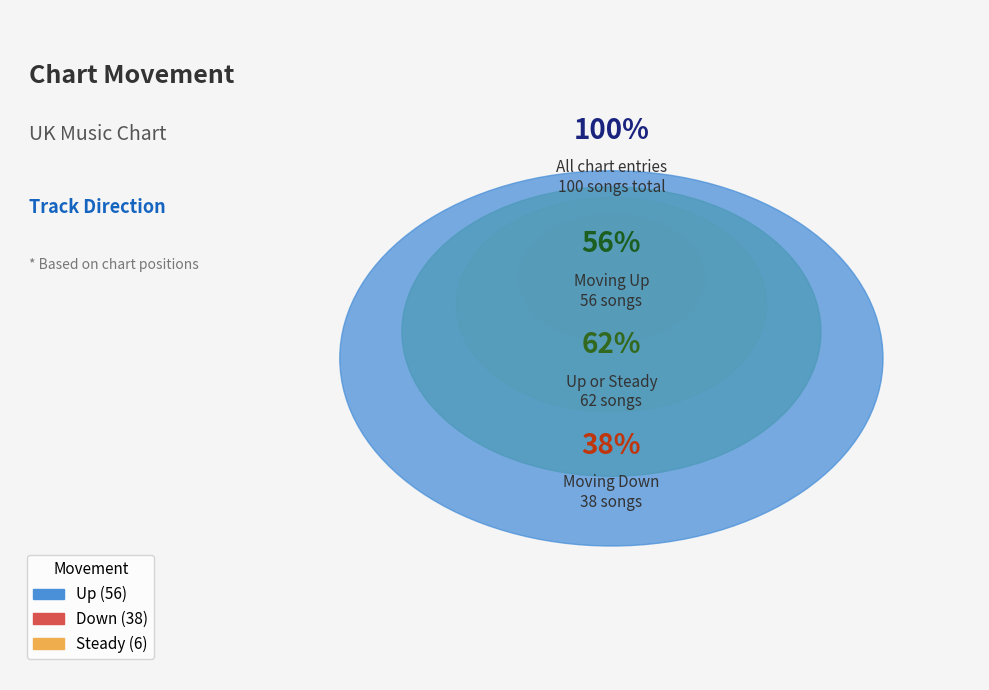

Count the number of slices in the pie.

3